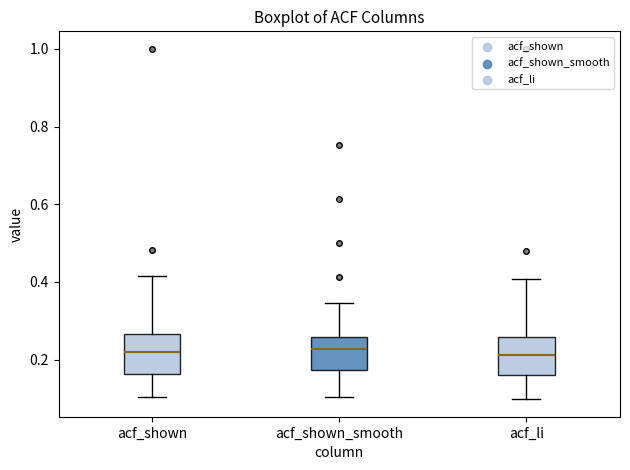

Where does the median line of the box for acf_li sit on the y-axis? The values are not printed on the chart, so give them approximately, as read against the axis.

0.22